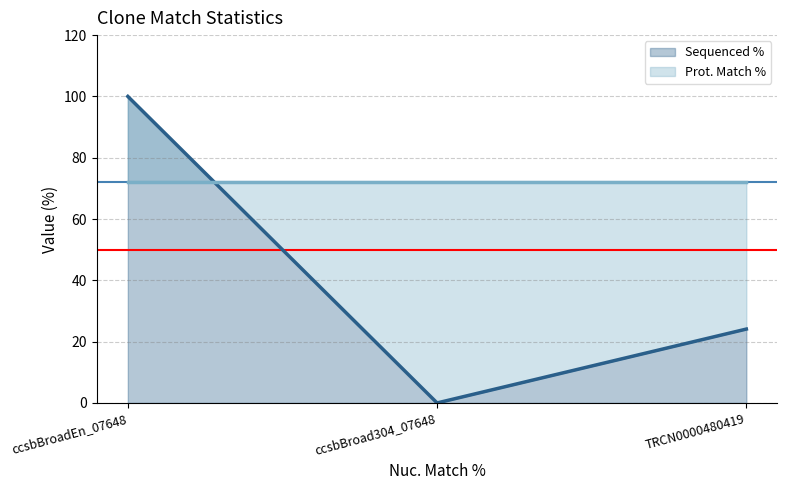

What are all the series names shown in the legend?

Sequenced % (line), Prot. Match % (line)